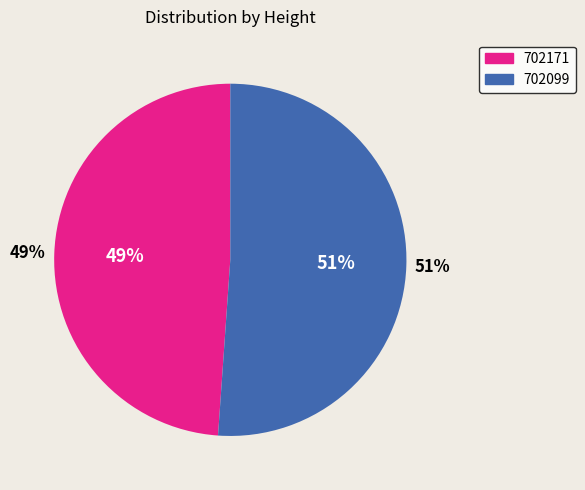

What percentage is the 702099 slice, to the nearest percent?

51%